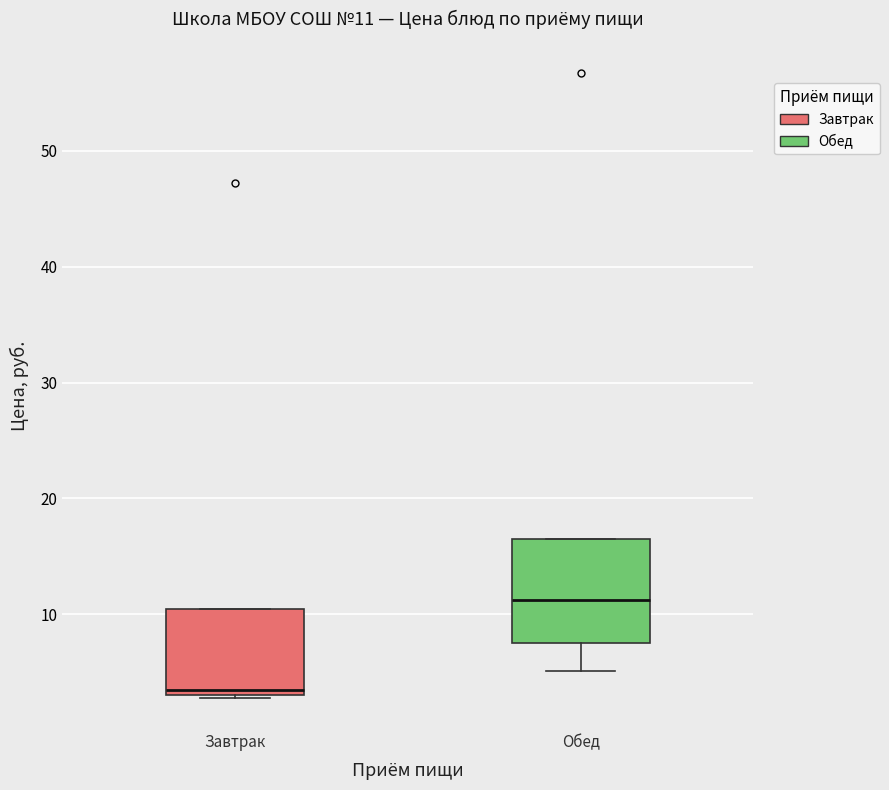

Which box's median line is the highest?

Обед